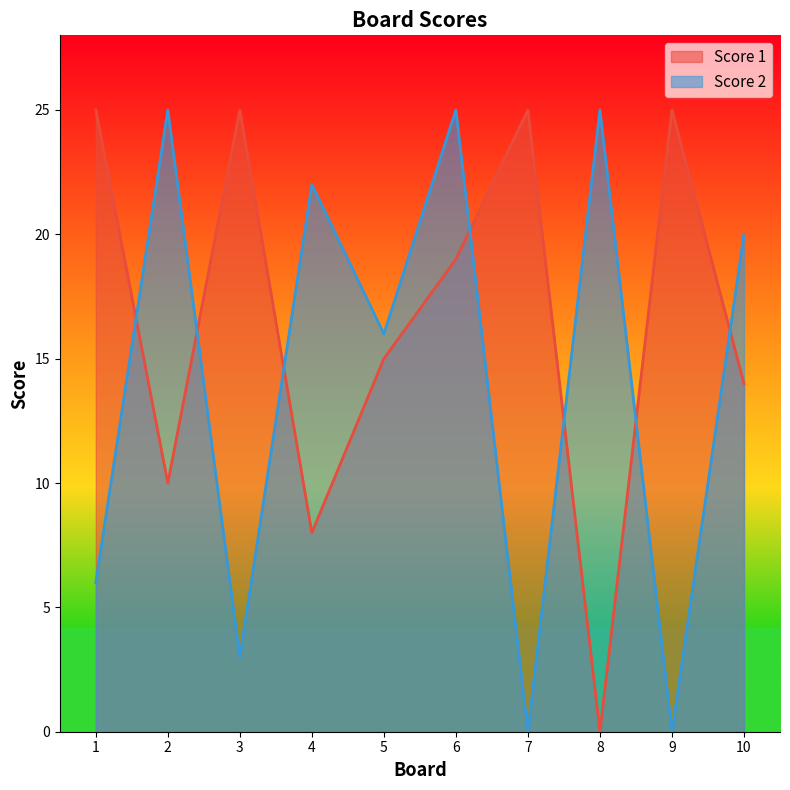

Rank the series by their average value, from highest to lowest.

Score 1, Score 2